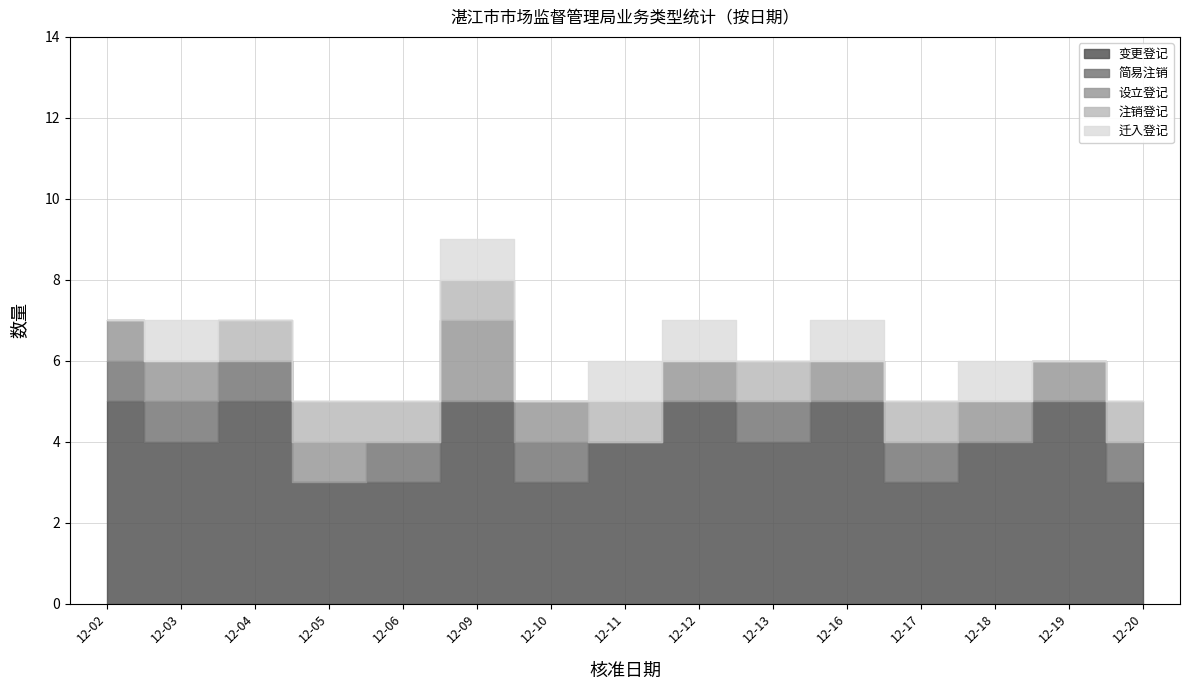

What is the difference between the highest and lowest values at 12-03?

4